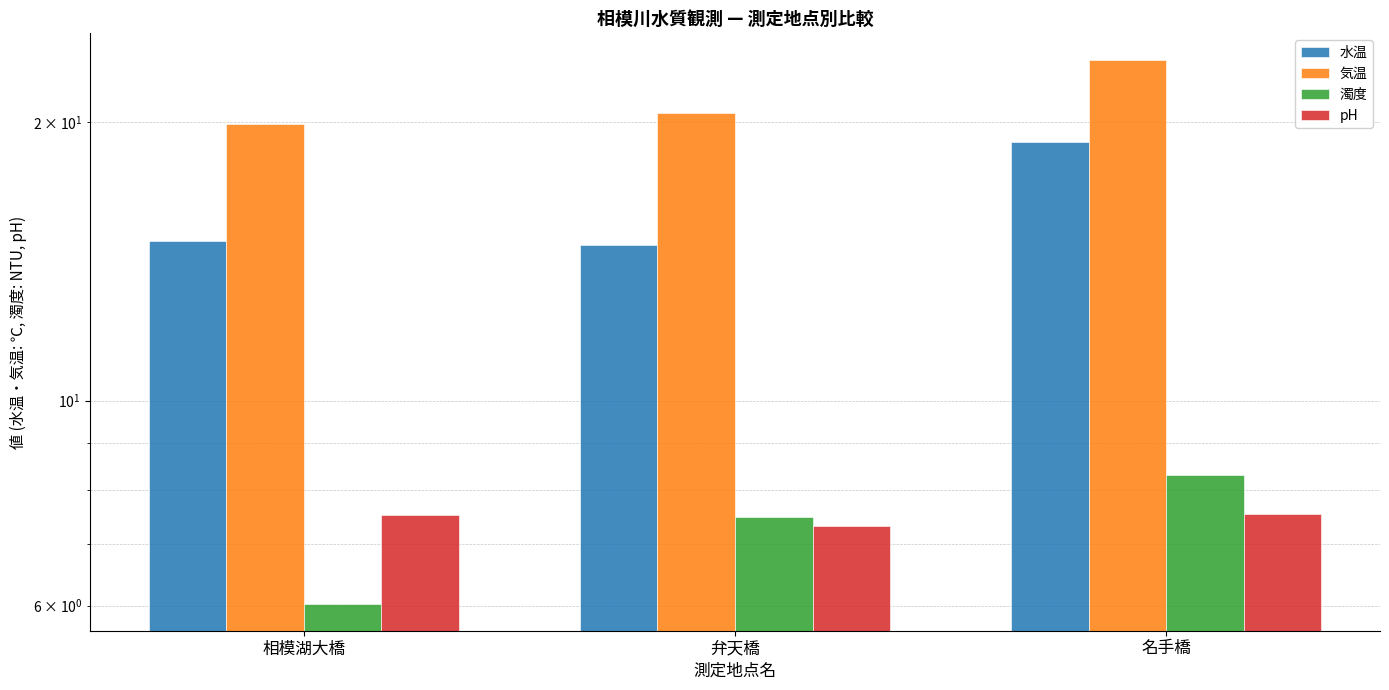

At which label does 濁度 reach its minimum?

相模湖大橋